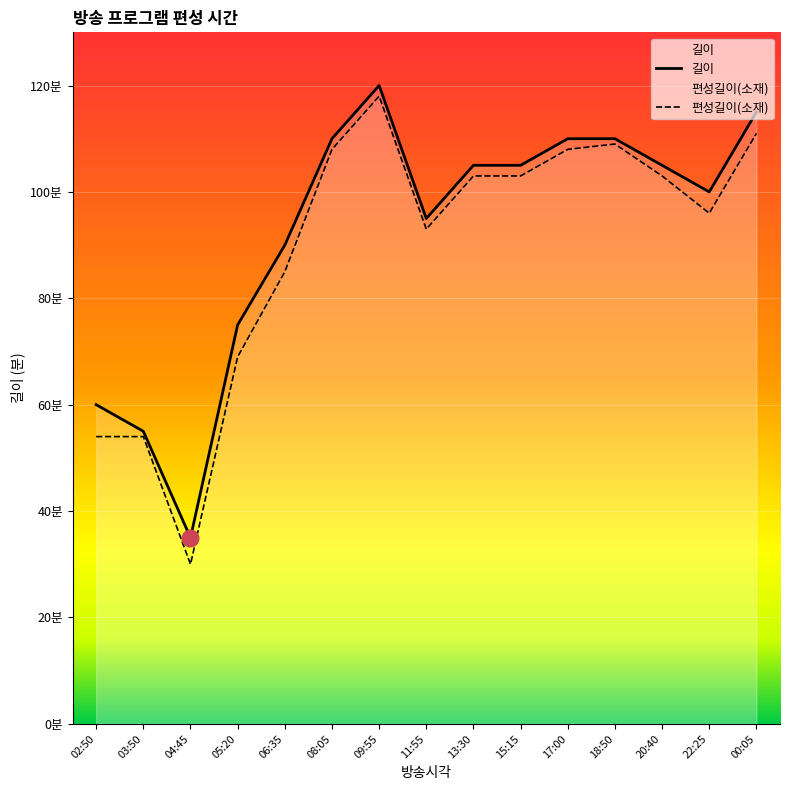

Which series has the largest range (max minus min)?

편성길이(소재)